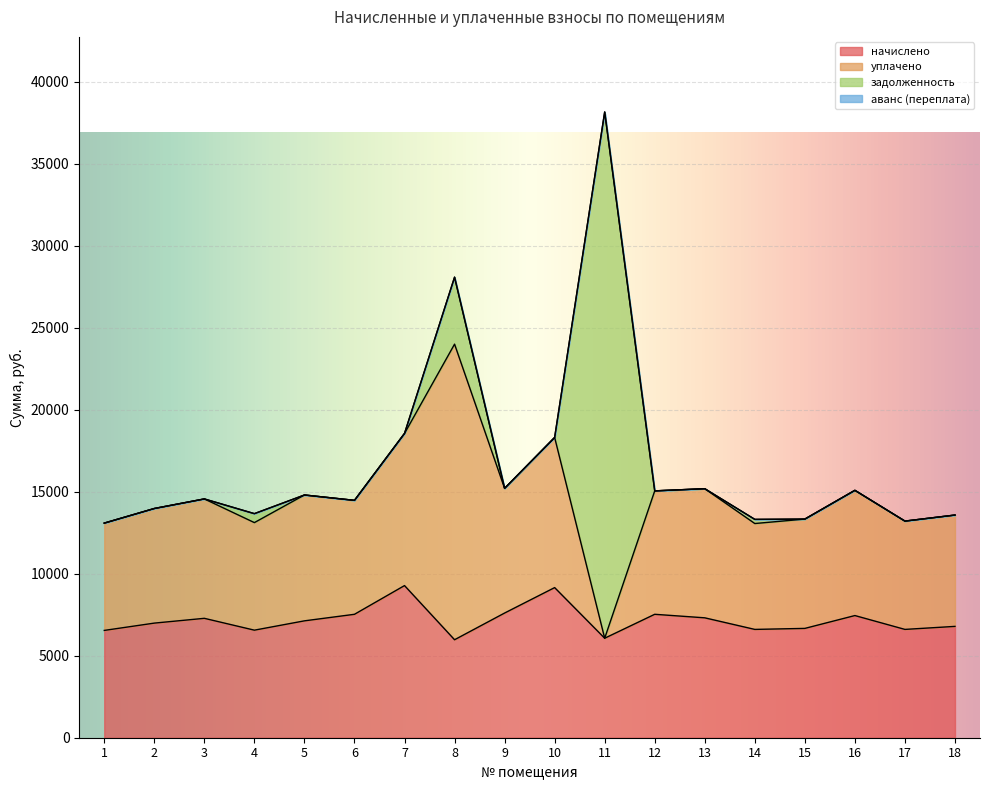

How many intersections are there between начислено and задолженность?

2